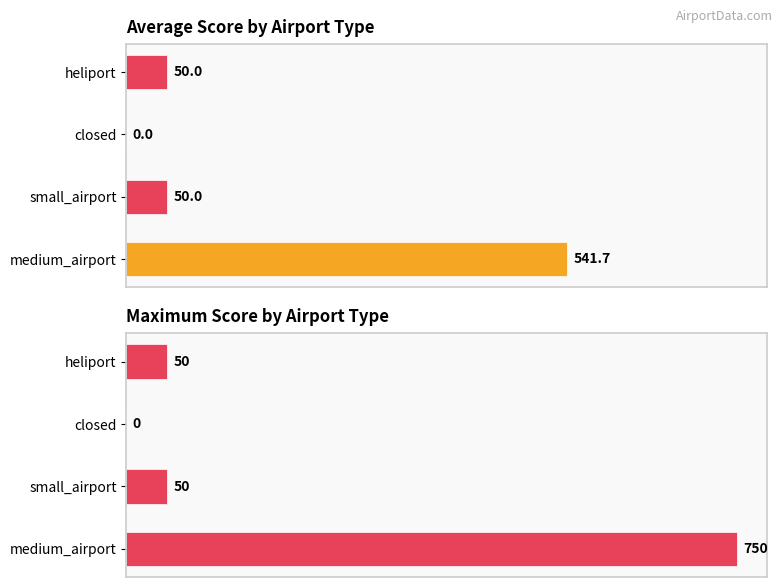

What is the difference between the second highest and minimum values in the Maximum score series?

50.0